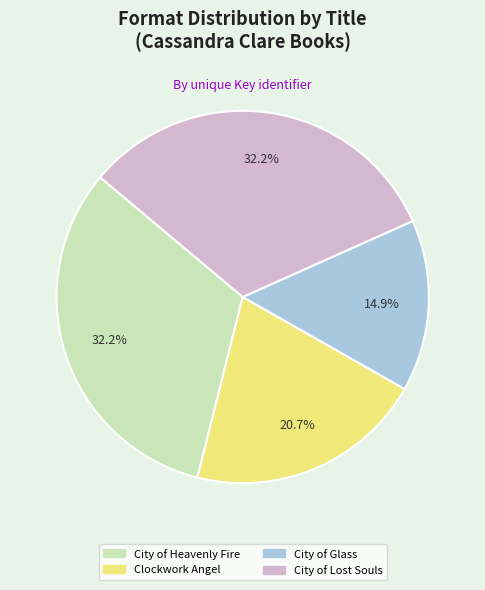

What is the ratio of the value at City of Glass to the value at Clockwork Angel?

0.7